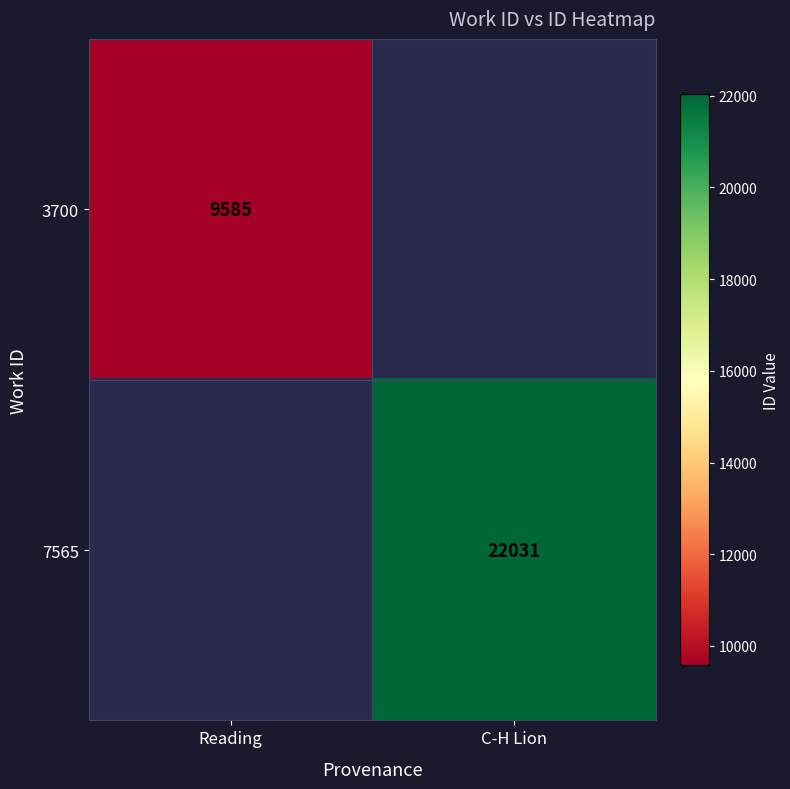

Is it true that 3700 equals 9585 at Reading?

True